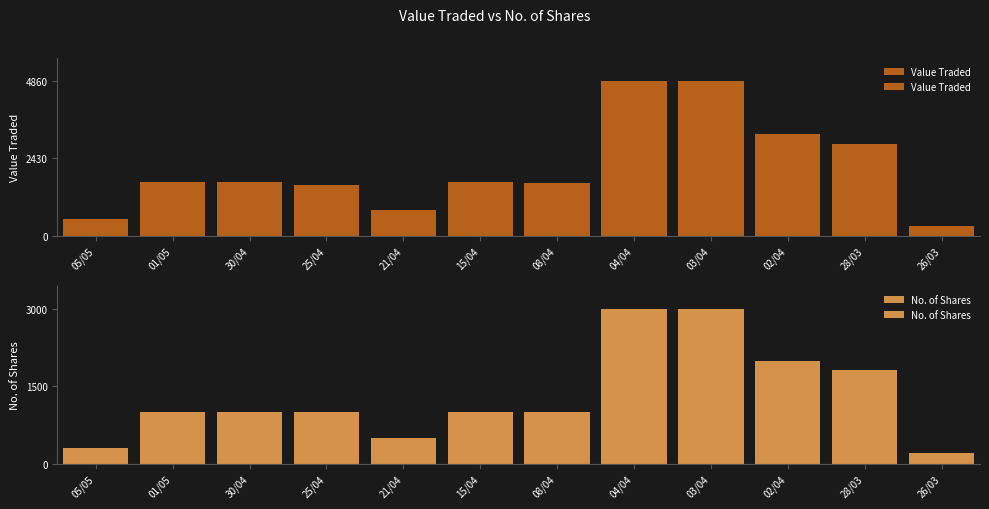

What is the difference between the maximum and minimum values in the Value Traded series?

4546